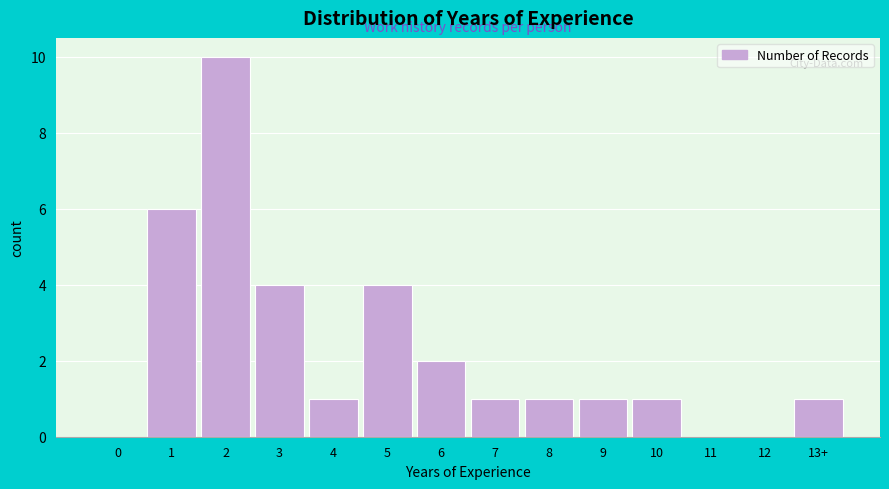

Reading left to right, transcribe all the data shown in this chart.

0=0	1=6	2=10	3=4	4=1	5=4	6=2	7=1	8=1	9=1	10=1	11=0	12=0	13+=1